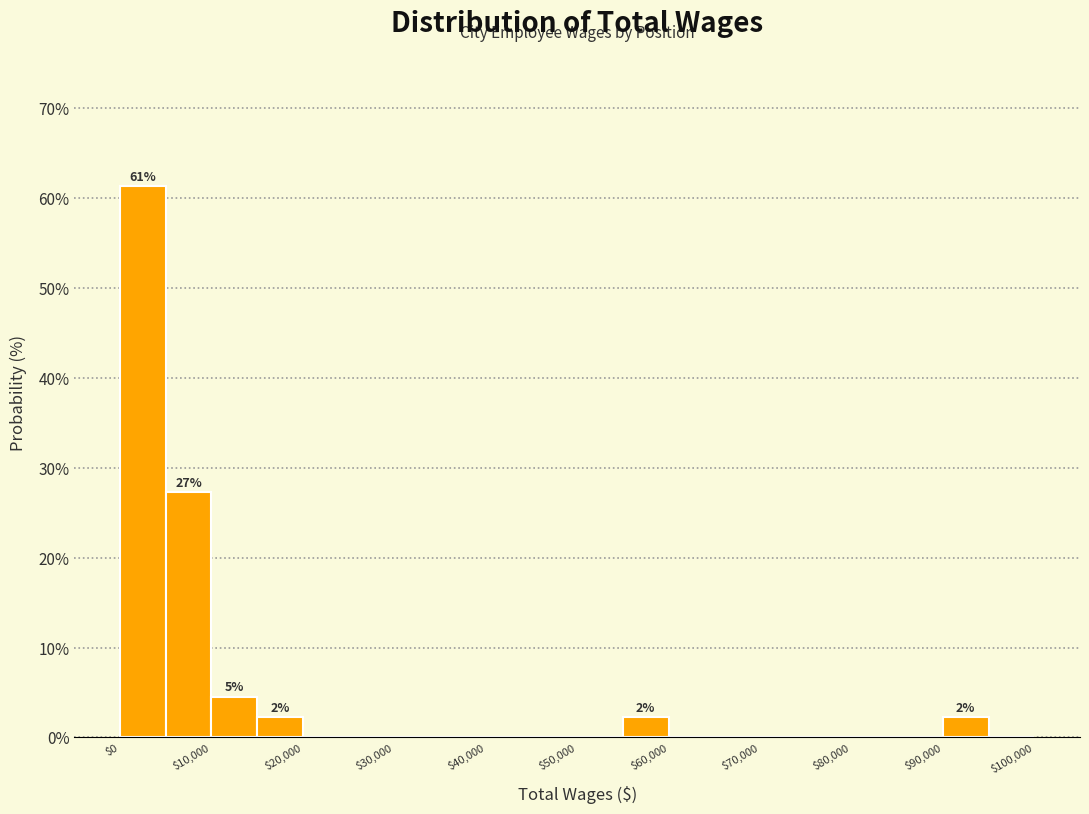

Over which range of the x-axis is the bar tallest?

0 to 5000